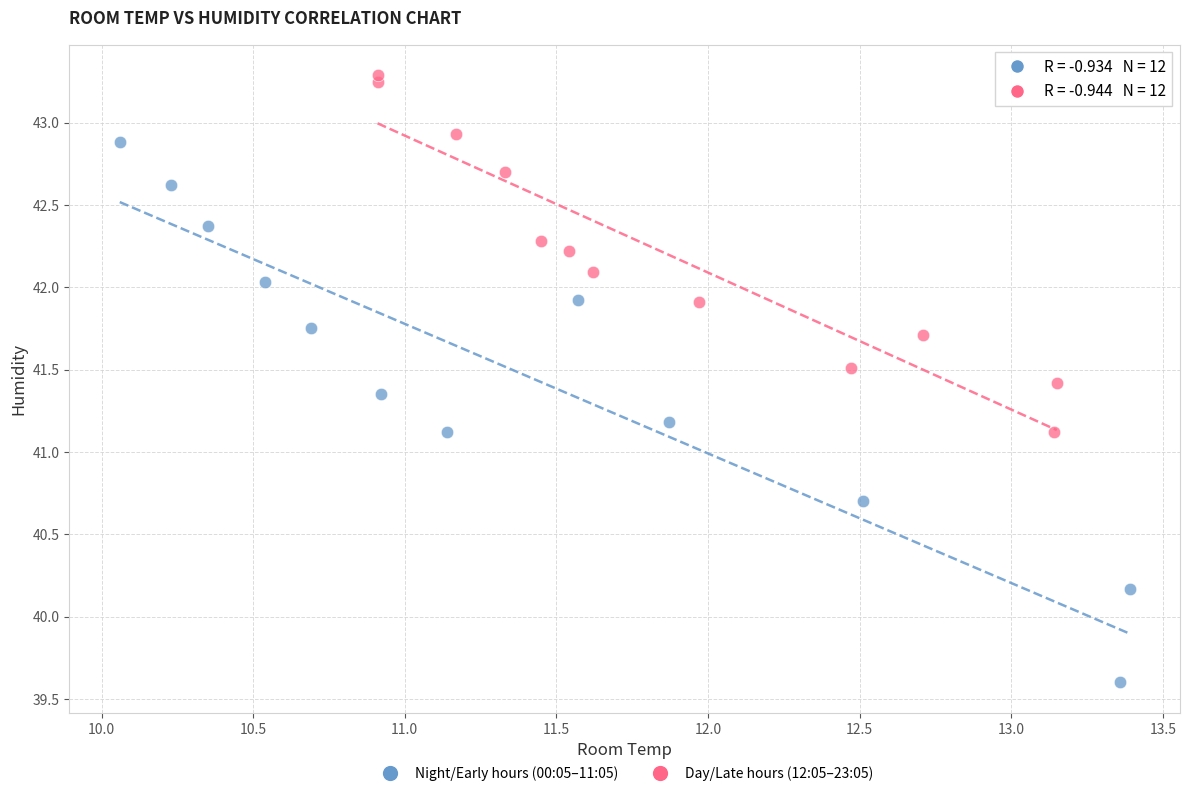

Which series reaches the maximum Y coordinate?

Day/Late hours (12:05–23:05)